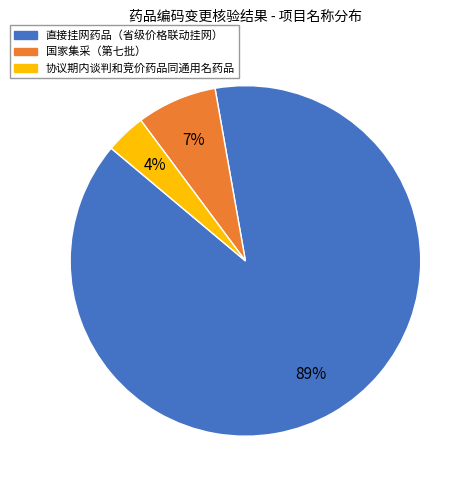

Is there a majority slice in this chart?

Yes